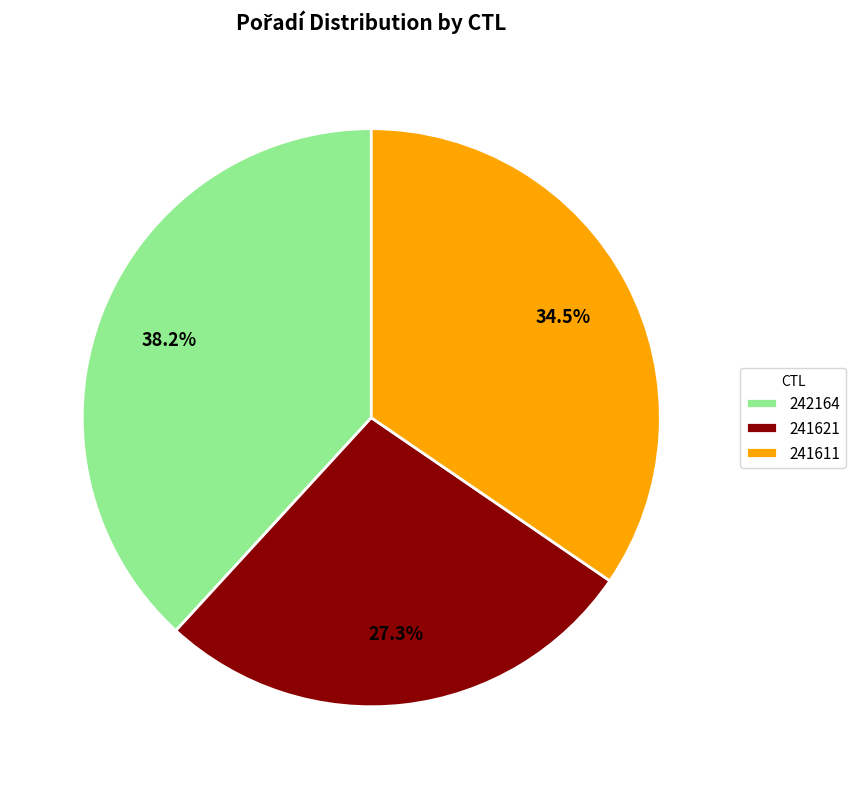

Is 241611 the majority of the pie?

No